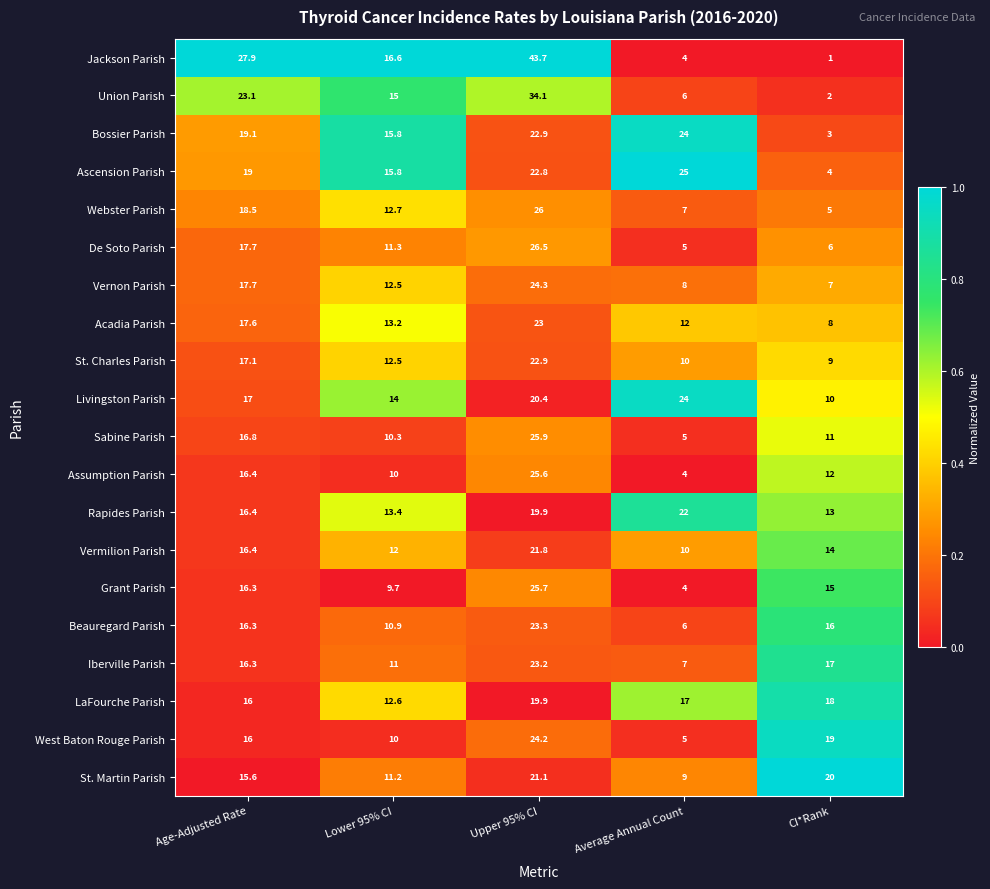

What is the difference between the highest and lowest values at Age-Adjusted Rate?

12.3